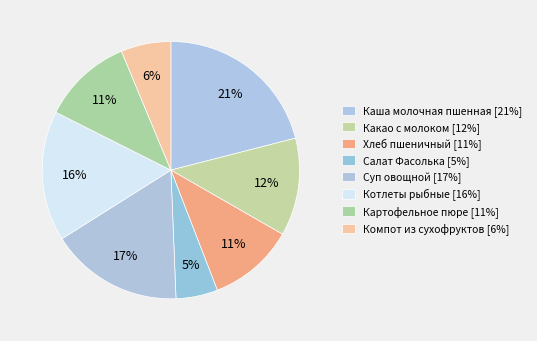

True or false: Котлеты рыбные accounts for 16% of the total.

True